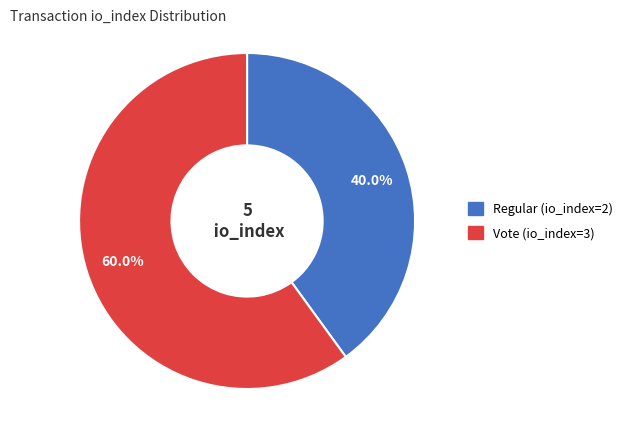

To the nearest percent, what is the combined percentage of Regular (io_index=2) and Vote (io_index=3)?

100%